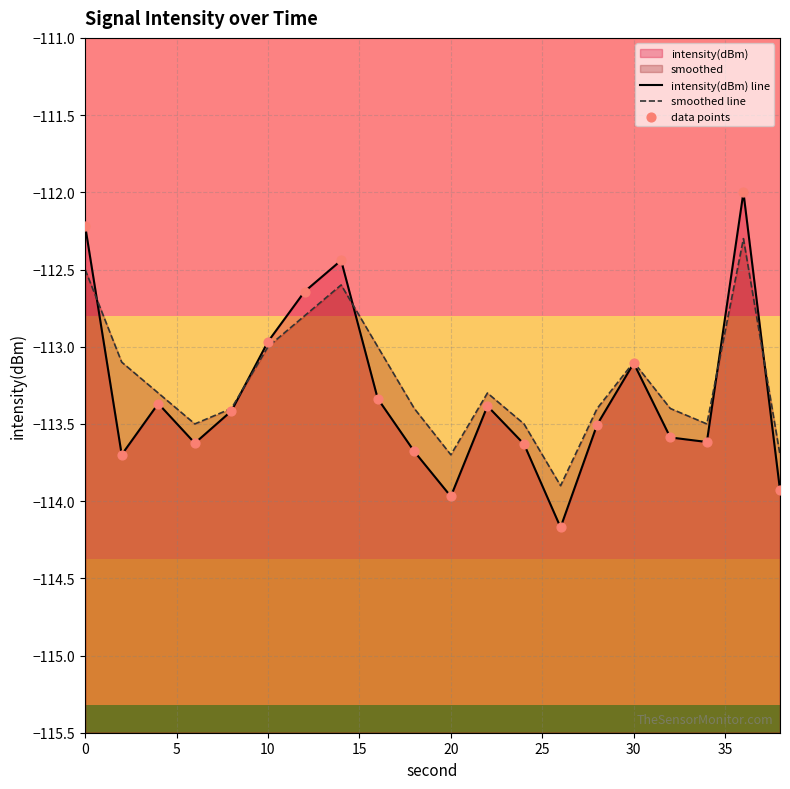

Which series has the largest total across all categories?

smoothed line